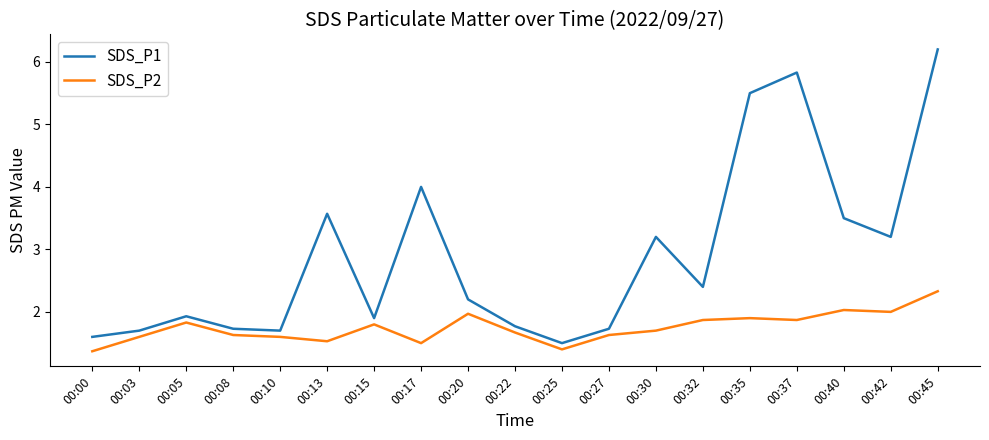

What is the greatest value displayed?

6.2